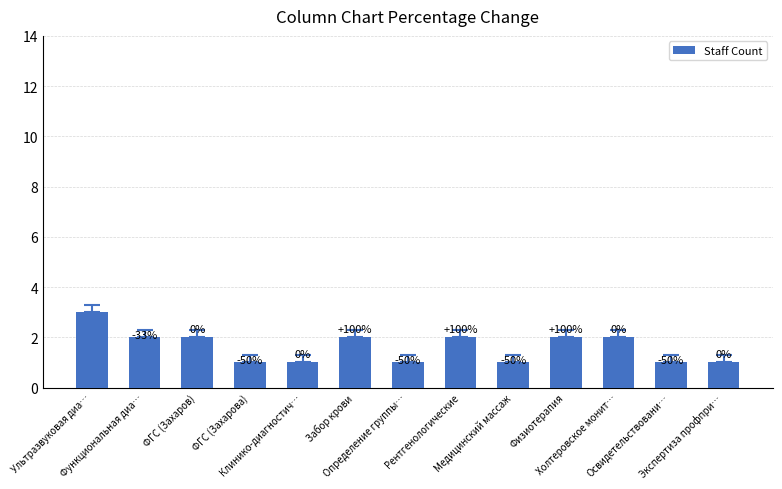

What position from the right is Забор крови?

8